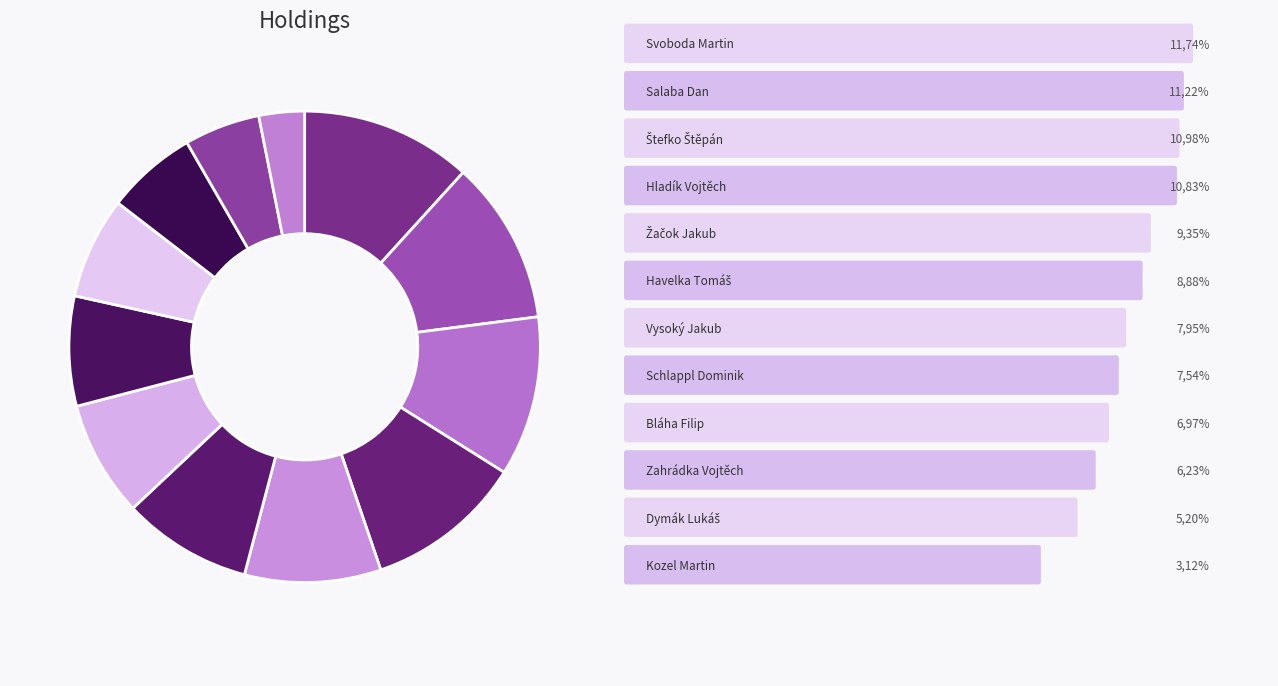

Rank the categories by value from lowest to highest.

Kozel Martin, Dymák Lukáš, Zahrádka Vojtěch, Bláha Filip, Schlappl Dominik, Vysoký Jakub, Havelka Tomáš, Žačok Jakub, Hladík Vojtěch, Štefko Štěpán, Salaba Dan, Svoboda Martin